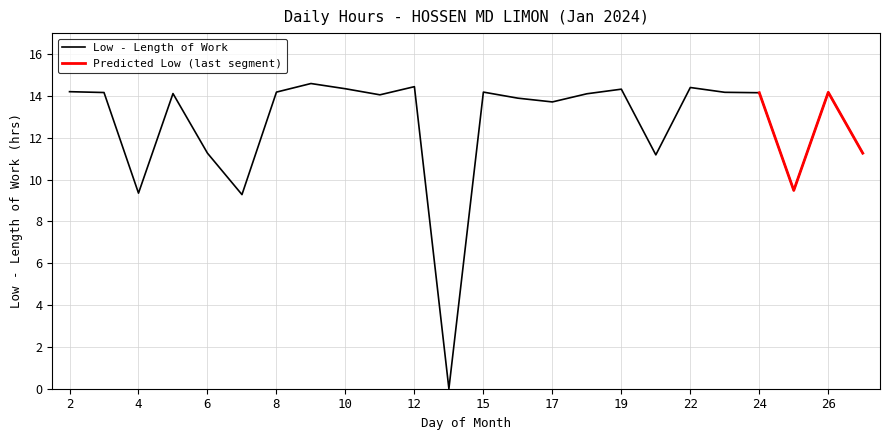

What is the maximum value shown in the chart?

14.6